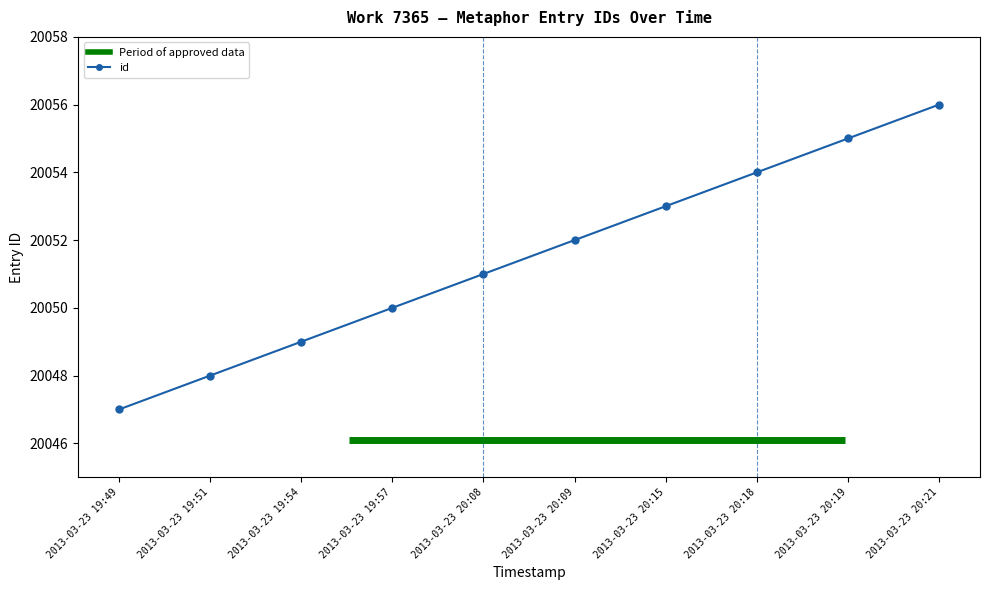

Reading left to right, transcribe all the data shown in this chart.

2013-03-23 19:49=20047	2013-03-23 19:51=20048	2013-03-23 19:54=20049	2013-03-23 19:57=20050	2013-03-23 20:08=20051	2013-03-23 20:09=20052	2013-03-23 20:15=20053	2013-03-23 20:18=20054	2013-03-23 20:19=20055	2013-03-23 20:21=20056